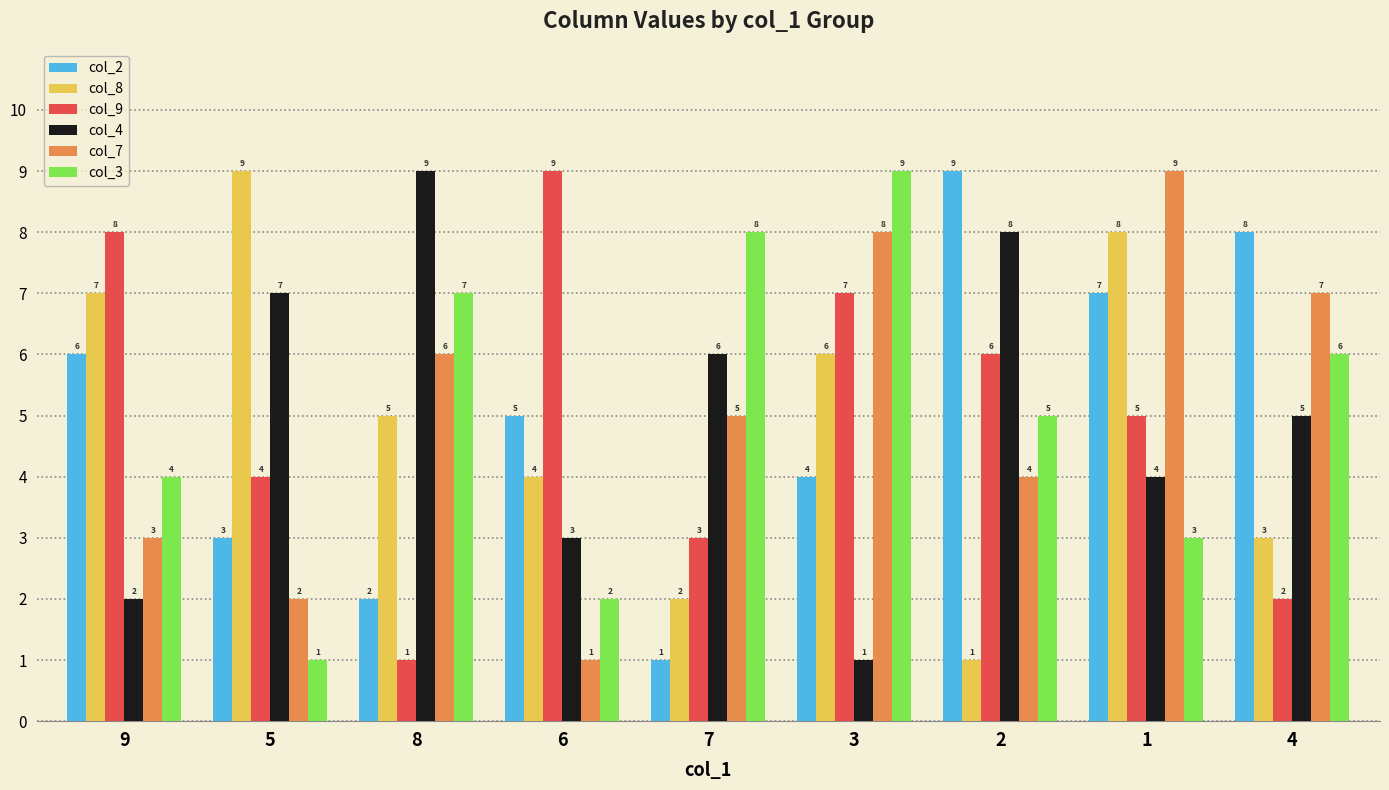

What position from the left is 4?

9